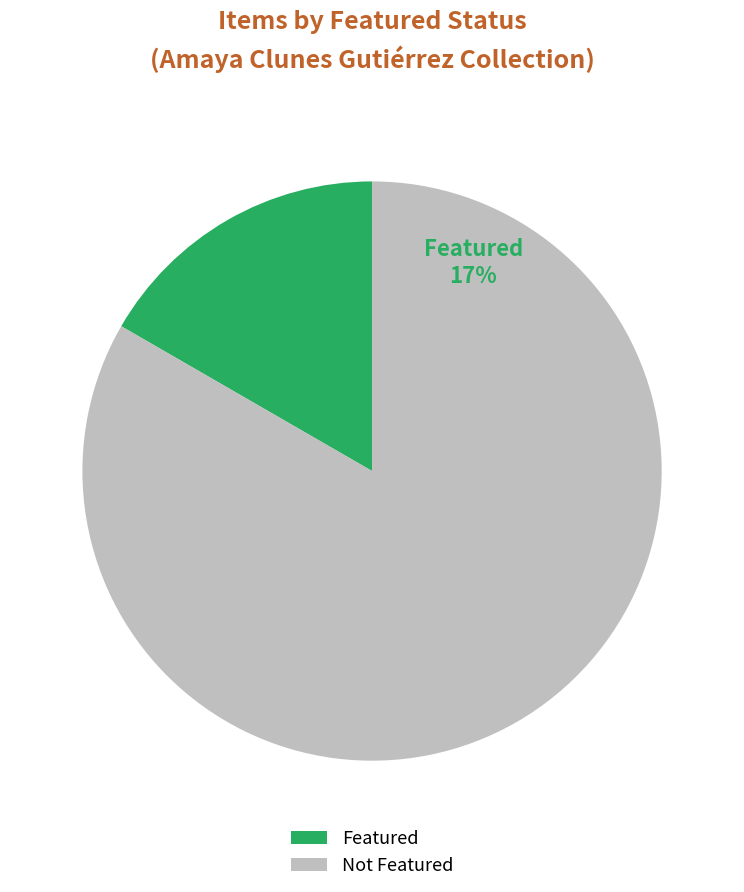

Is 6232 the majority of the pie?

No